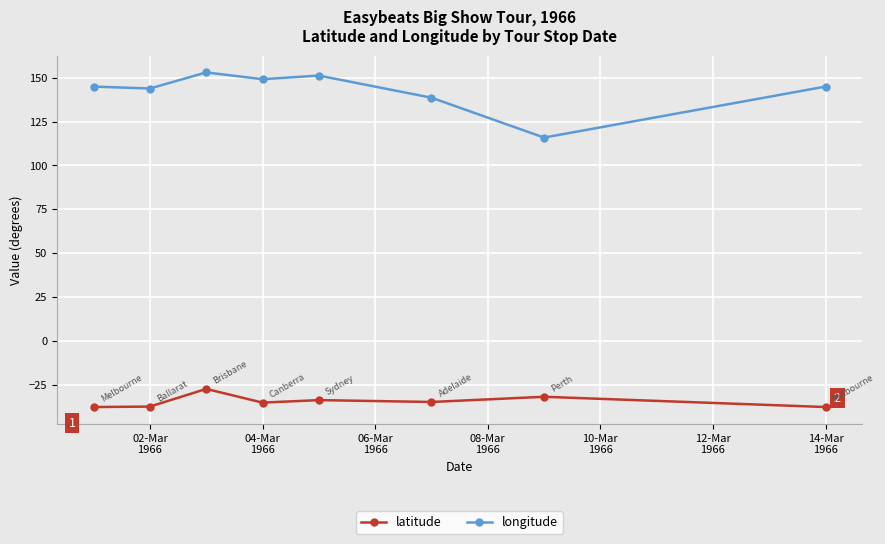

True or false: latitude has more than 0 points higher than both neighbors.

True